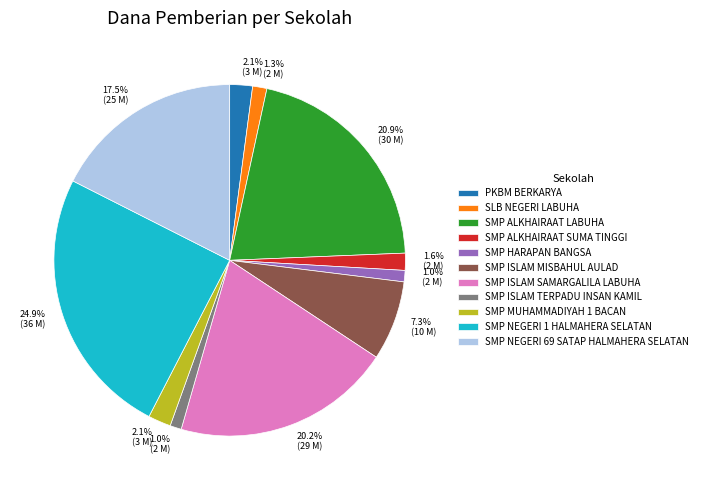

Does SMP ALKHAIRAAT SUMA TINGGI represent more than half of the total?

No